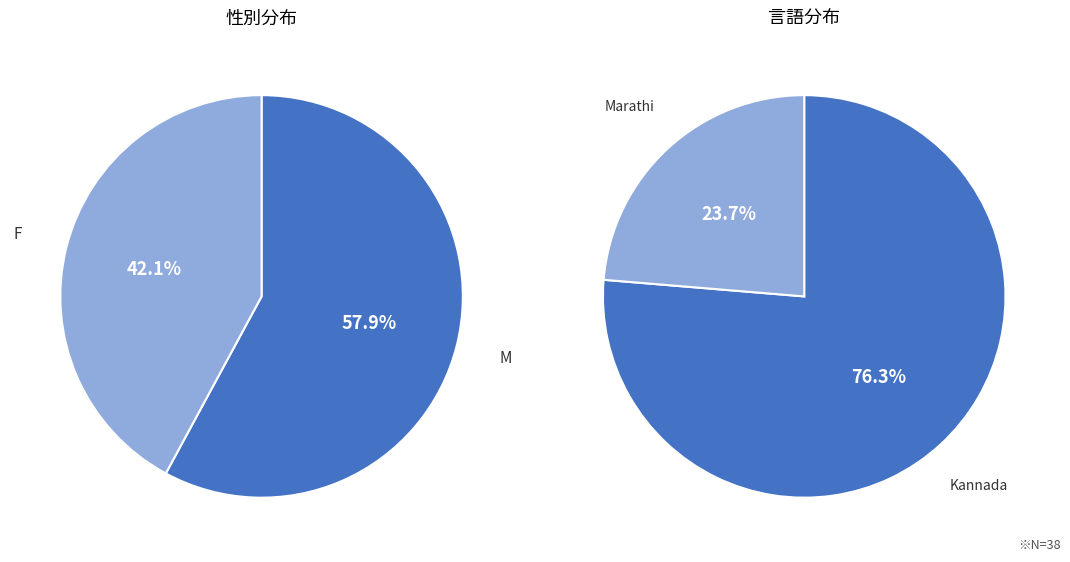

To the nearest percent, what portion does M represent?

58%